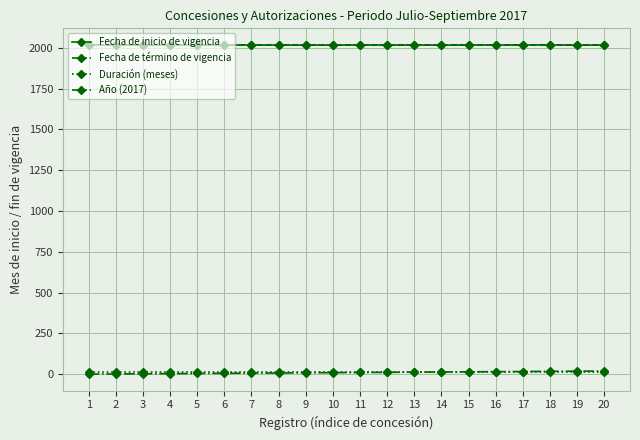

True or false: Fecha de término de vigencia and Duración (meses) intersect in this chart.

False